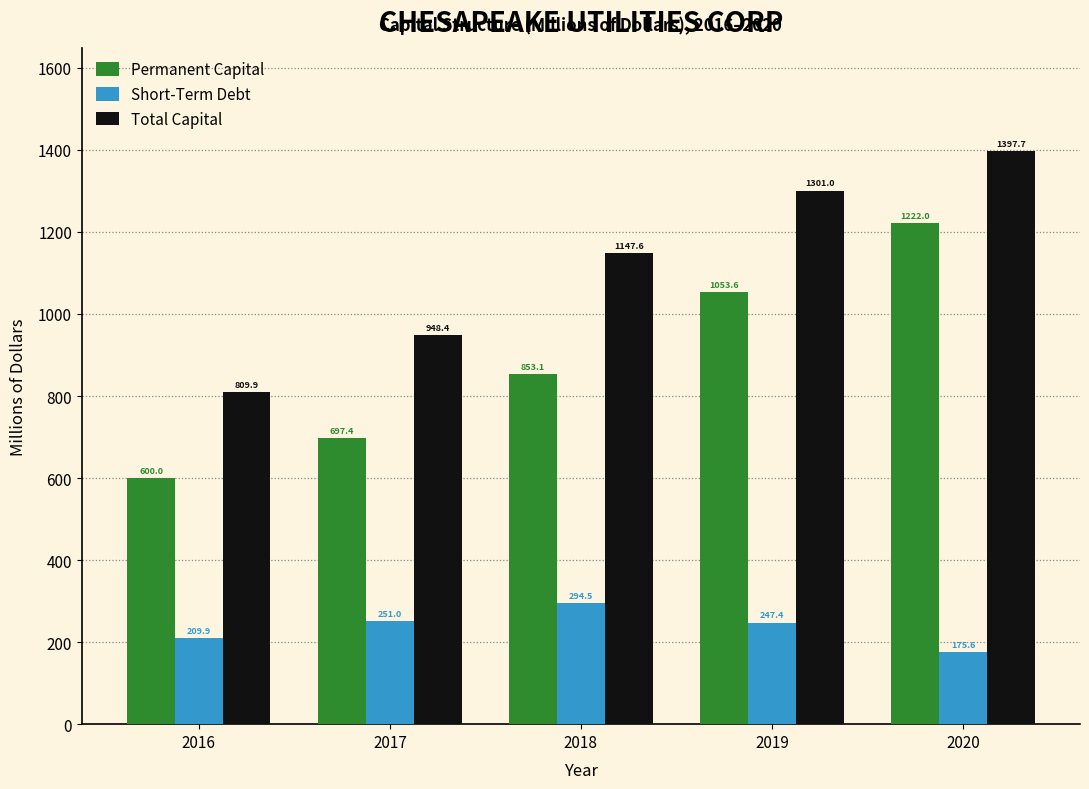

Reading right to left, extract all data points from this chart.

Permanent Capital: 2020=1222.0	2019=1053.6	2018=853.1	2017=697.4	2016=600.0
Short-Term Debt: 2020=175.6	2019=247.4	2018=294.5	2017=251.0	2016=209.9
Total Capital: 2020=1397.7	2019=1301.0	2018=1147.6	2017=948.4	2016=809.9